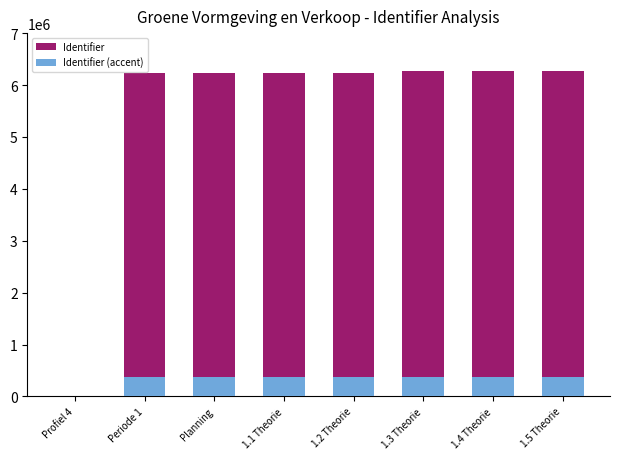

What is the difference between the second highest and second lowest values in the Identifier (accent) series?

2930.3